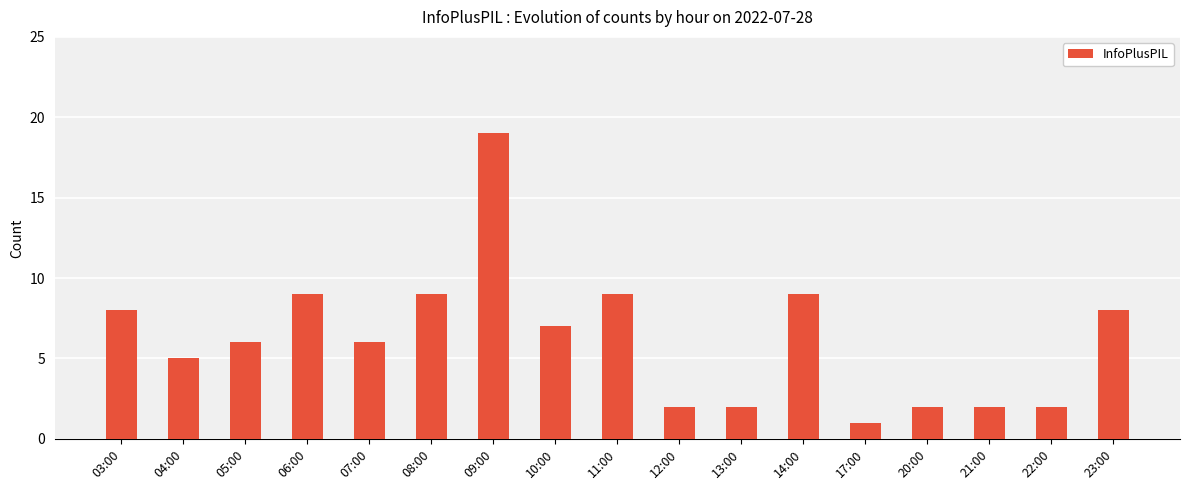

What is the label of the 8th bar from the left?

10:00